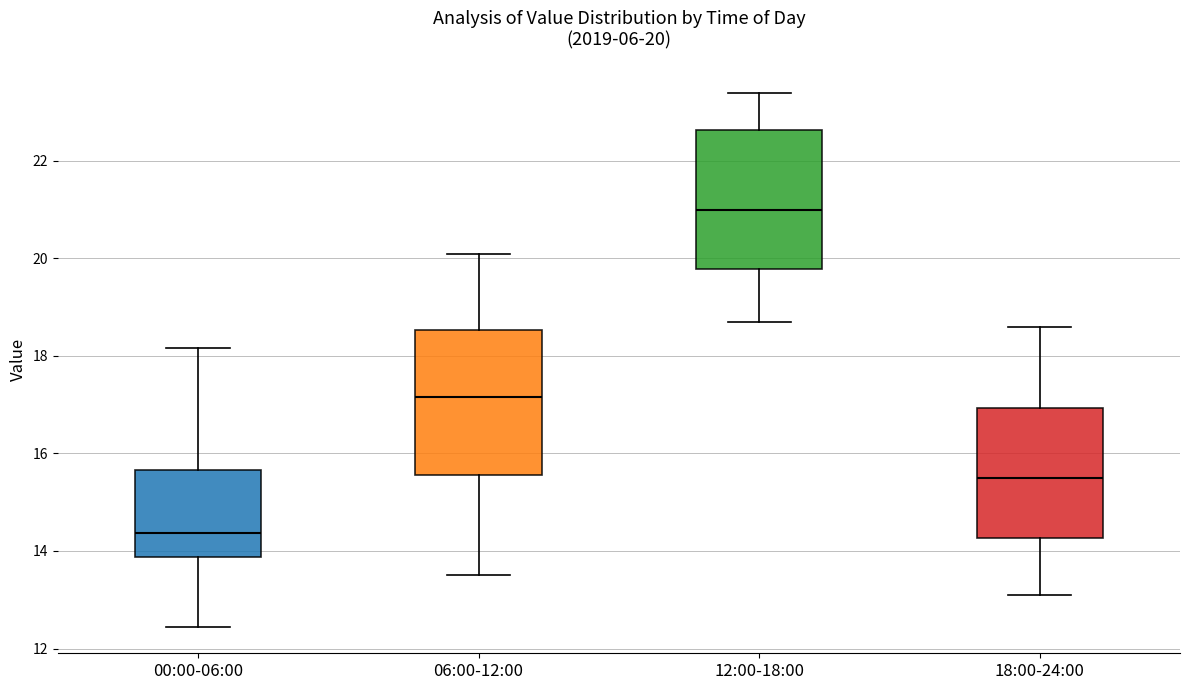

Which box's median line is the lowest?

00:00-06:00